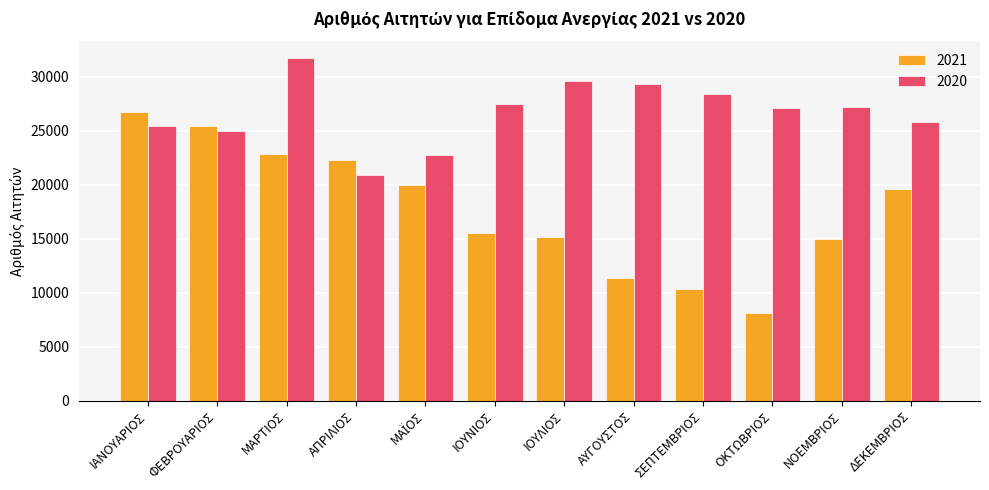

What is the approximate value of 2020 at ΙΟΥΛΙΟΣ?

29652